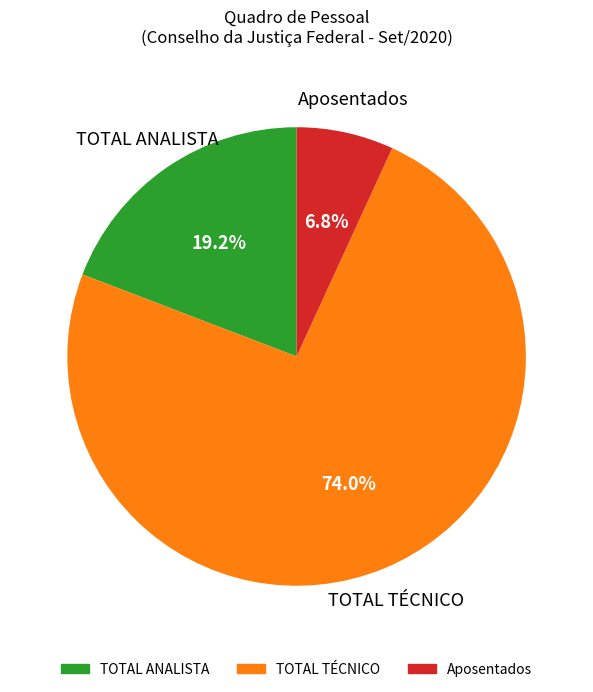

What is the ratio of the value at TOTAL ANALISTA to the value at Aposentados?

2.8